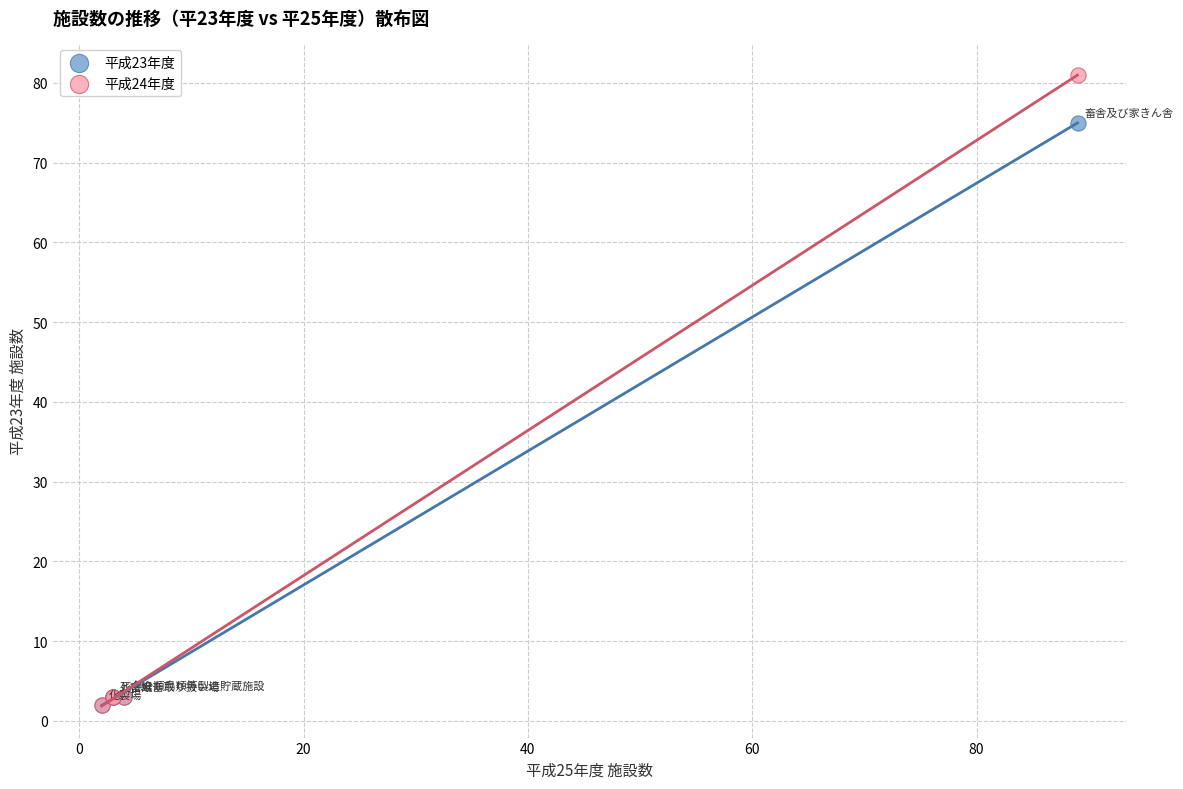

Which series has the largest Y range (max minus min)?

平成24年度